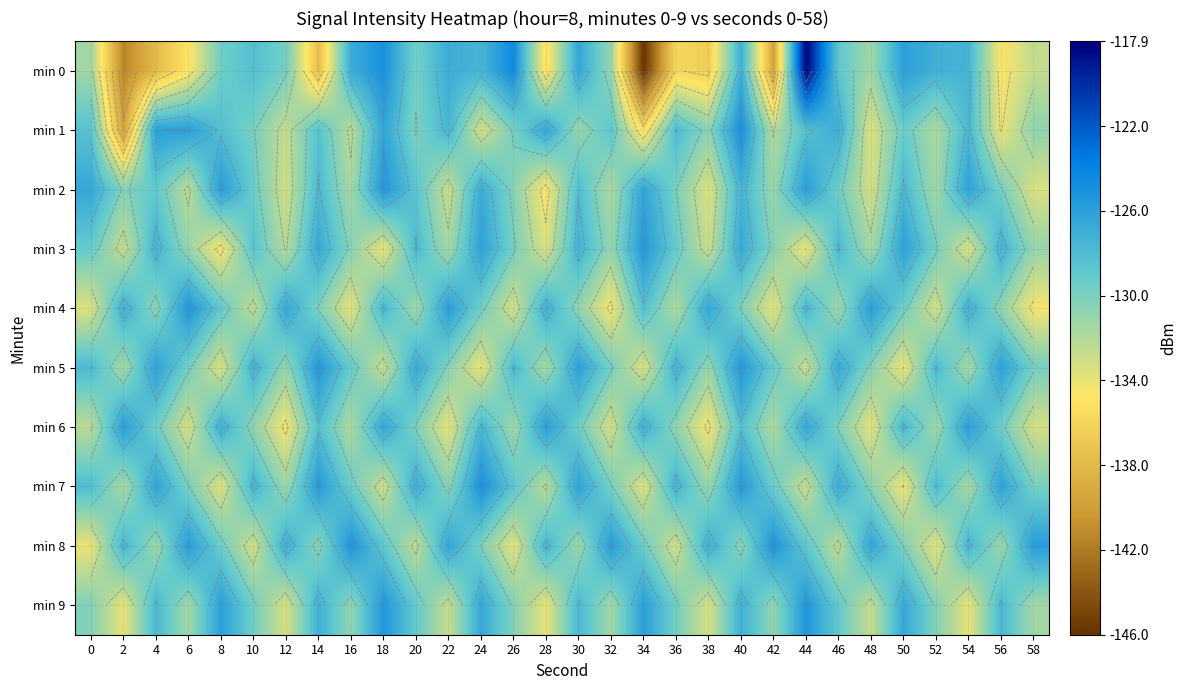

At which label does min 1 reach its peak?

40